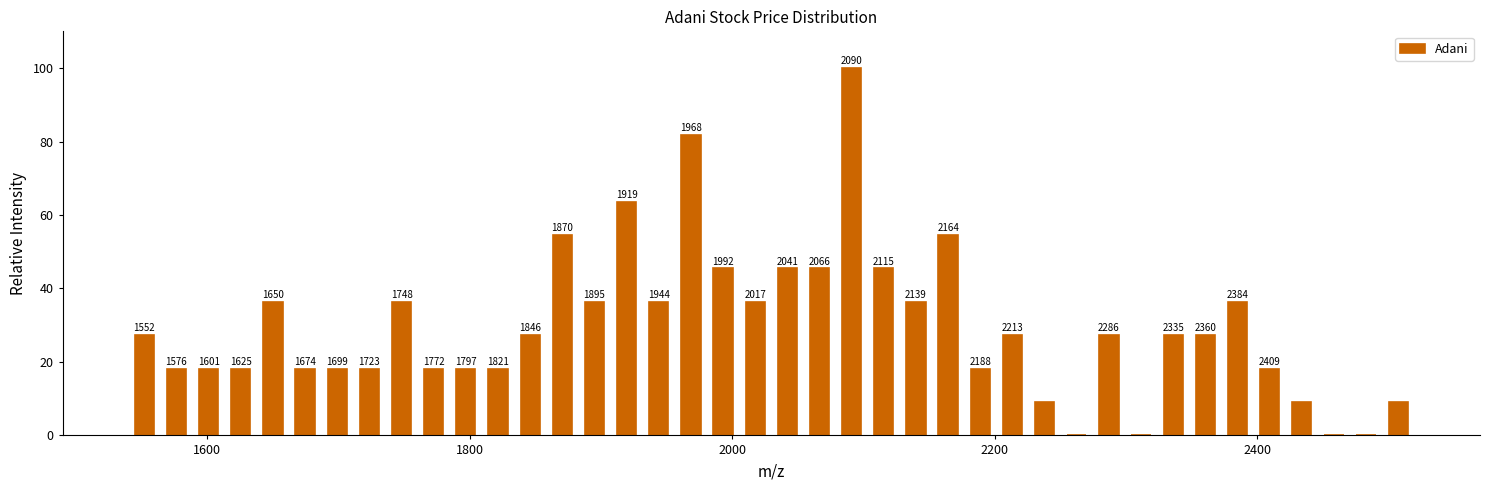

Around what value on the x-axis is the tallest bar? Give the approximate position of its centre, as read against the axis.

2100